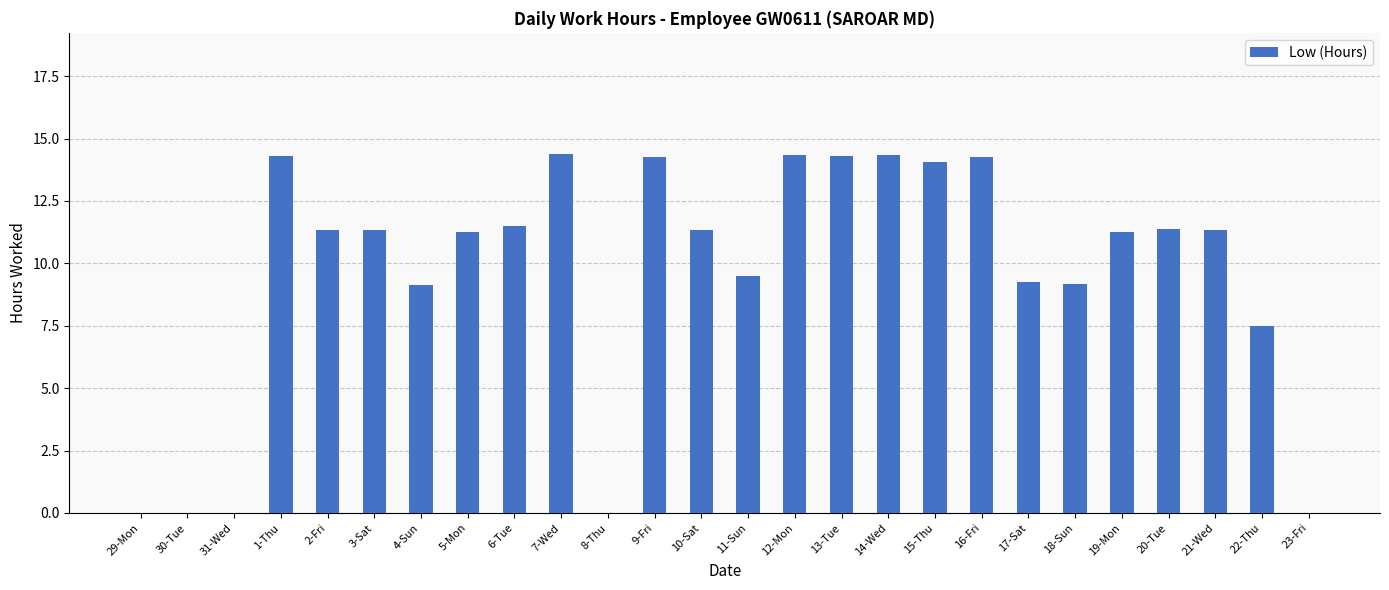

What is the greatest value displayed?

14.4